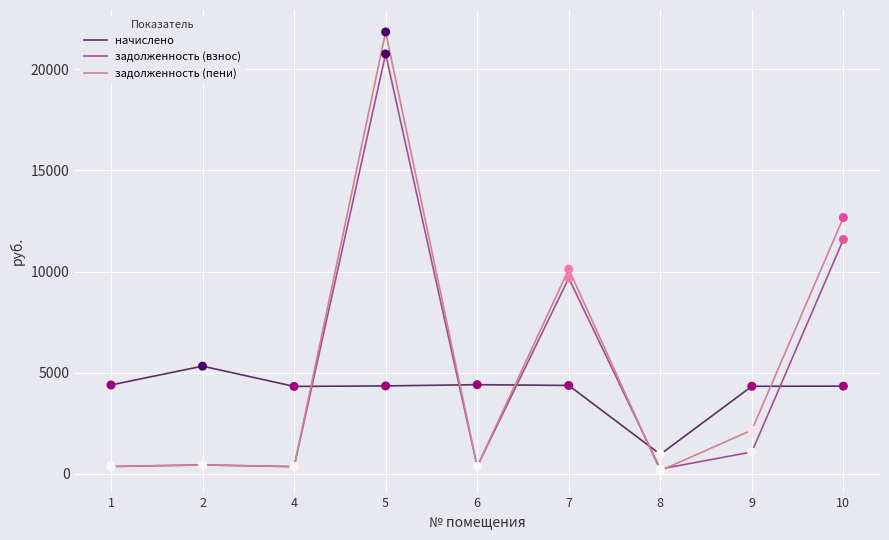

Which series has the largest total across all categories?

задолженность (пени)